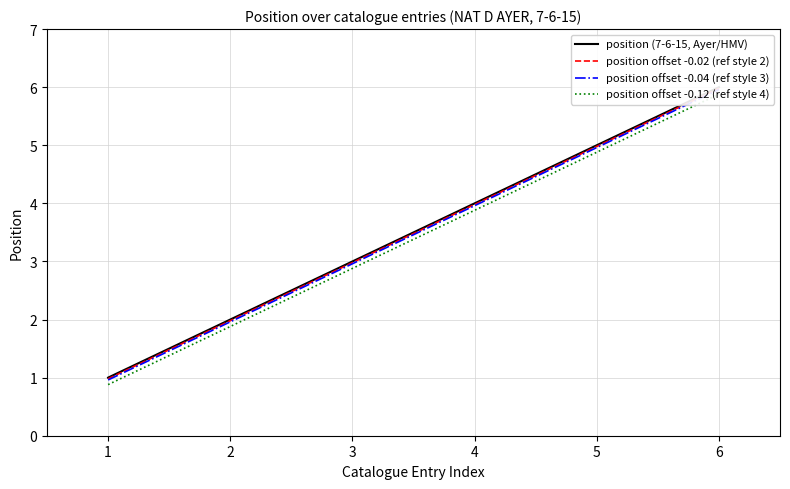

True or false: position offset -0.02 (ref style 2) and position (7-6-15, Ayer/HMV) cross at least once.

False